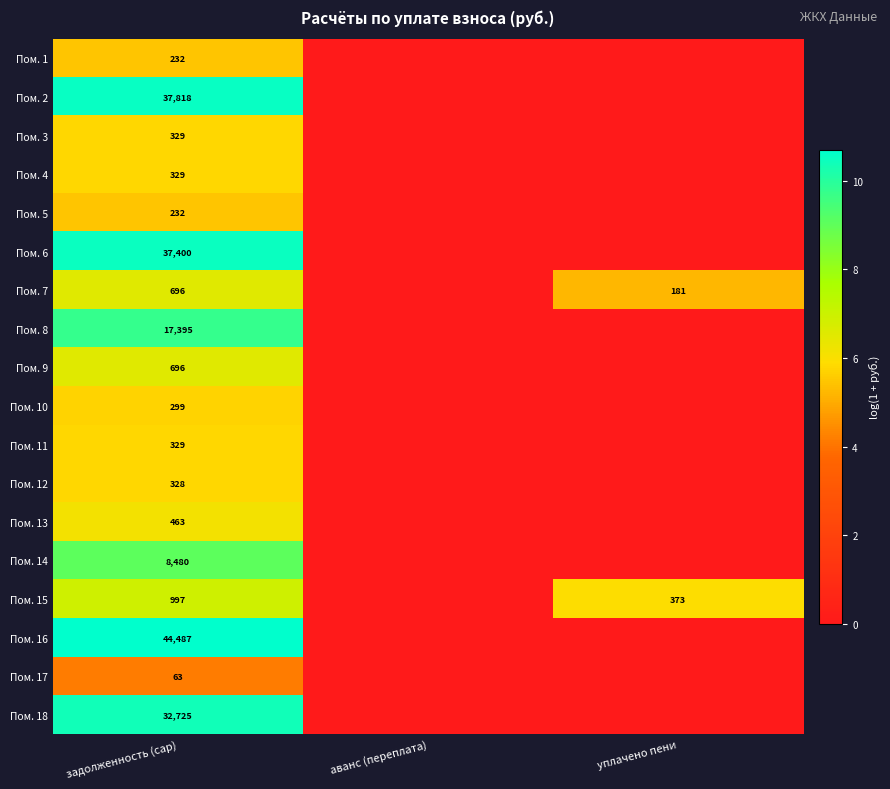

The Пом. 4 series shows 329 at задолженность (cap). True or false?

True